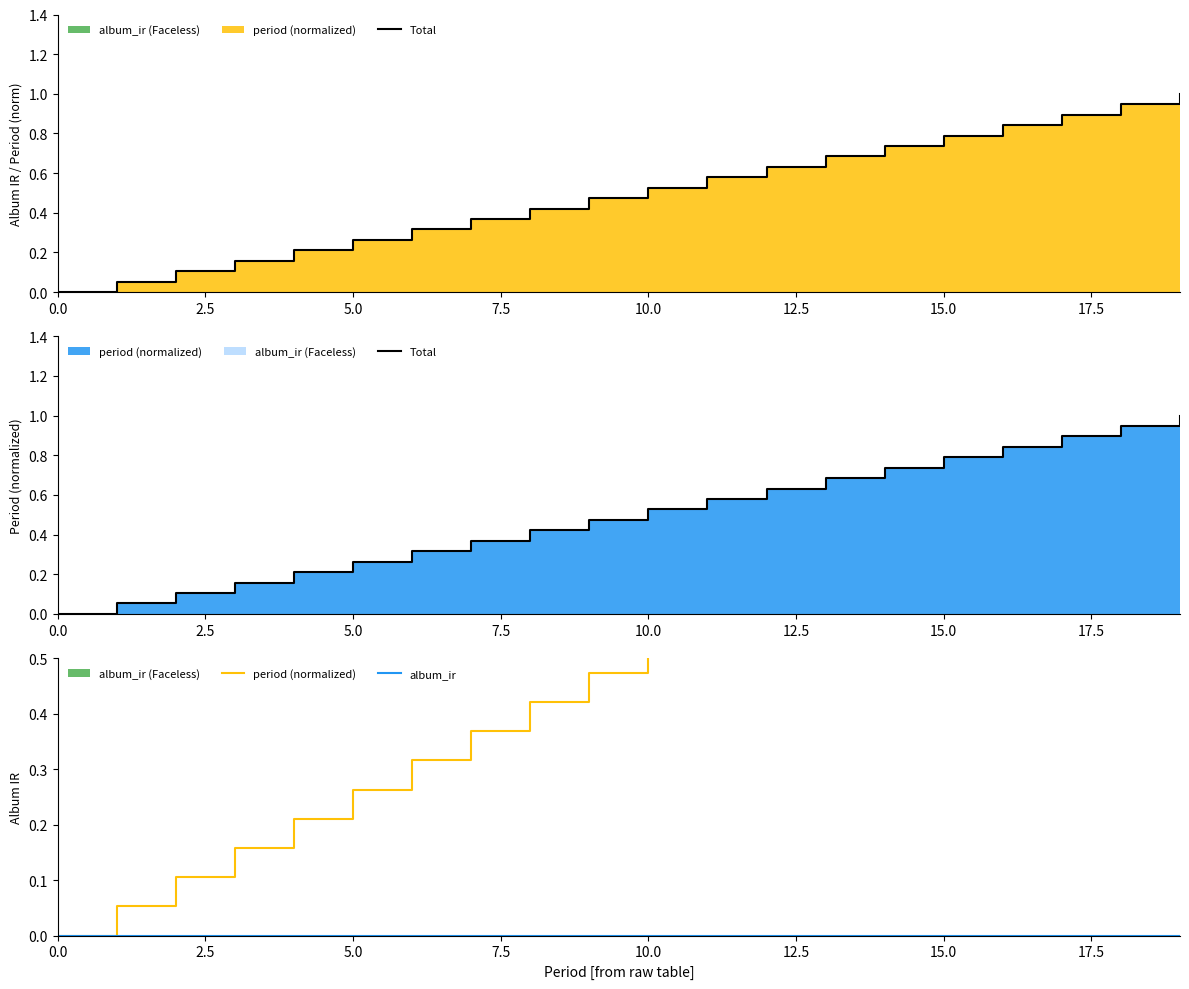

What is the sum of all period (normalized) values?

10.0